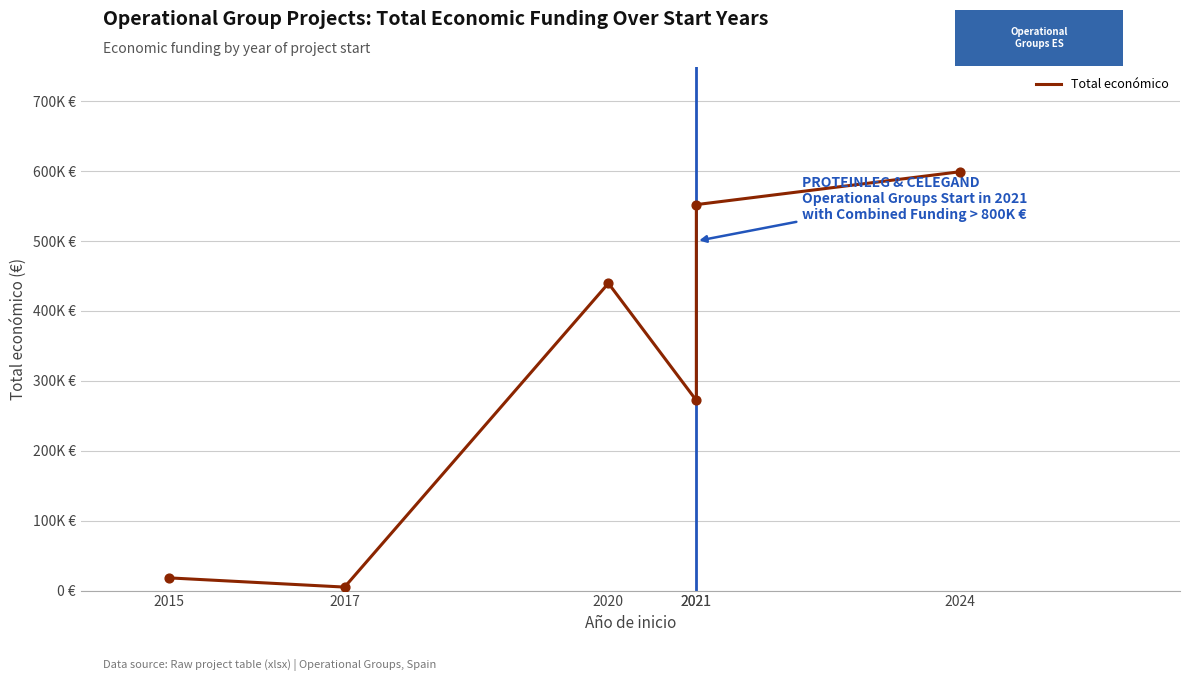

Which has a higher value, 2024 or 2020?

2024